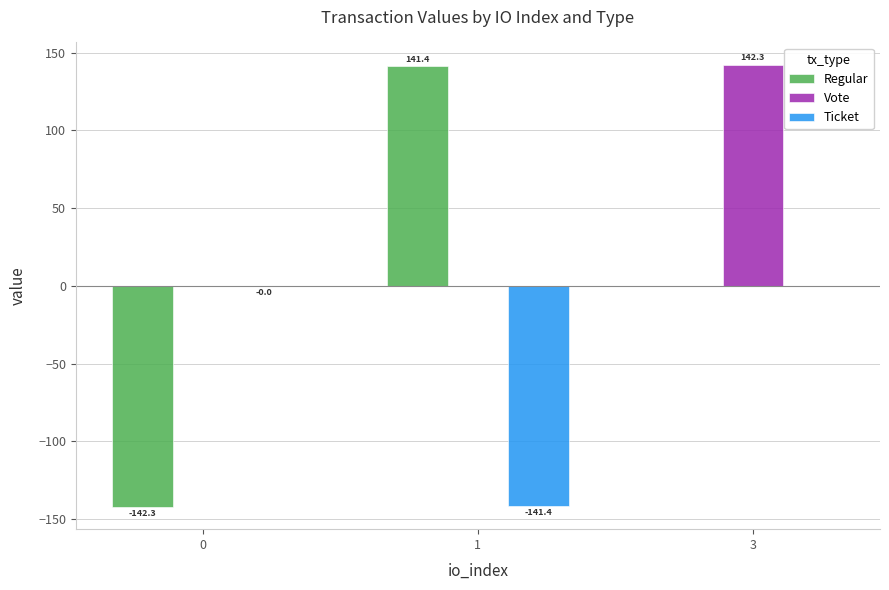

Is the value of Vote at 1 greater than the value of Regular at 0?

Yes